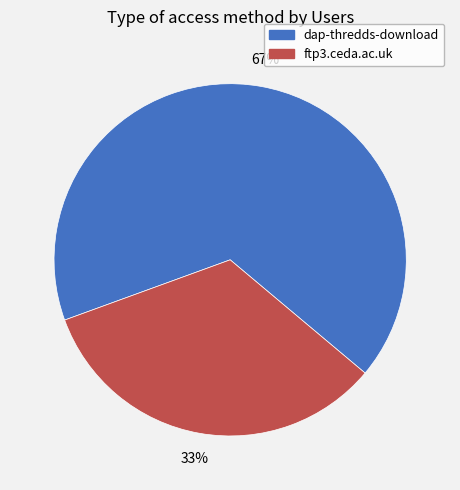

How many slices are in this pie chart?

2